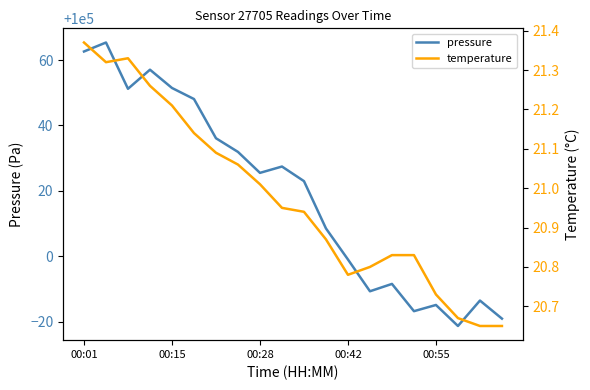

How many interior local peaks does the temperature series have?

1